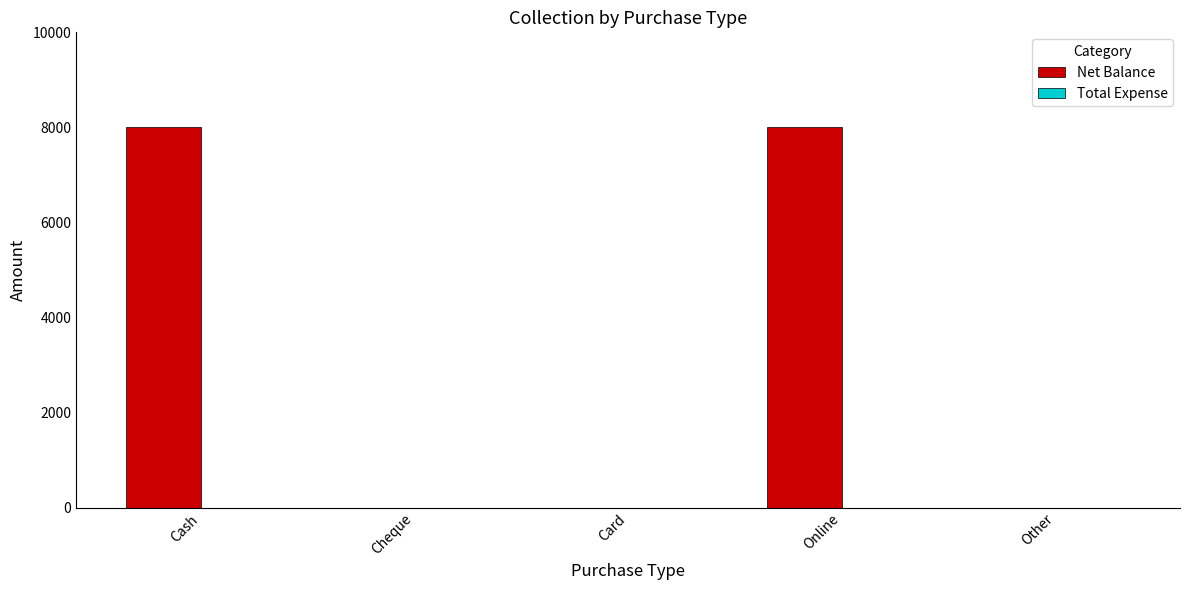

What is the sum of all values?

16000